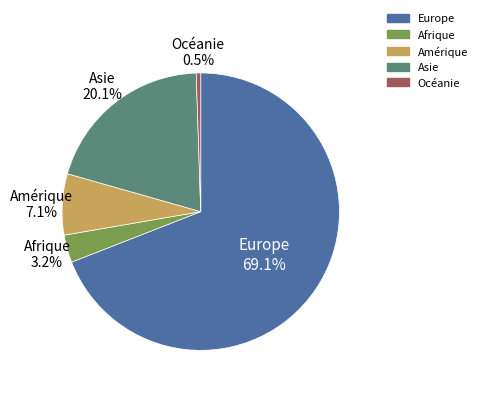

To the nearest percent, what is the average slice percentage?

20%